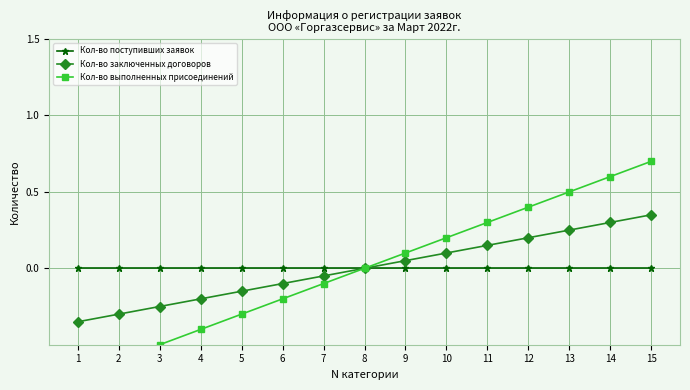

Reading right to left, extract all data points from this chart.

Кол-во поступивших заявок: 0.0	0.0	0.0	0.0	0.0	0.0	0.0	0.0	0.0	0.0	0.0	0.0	0.0	0.0	0.0
Кол-во заключенных договоров: 0.4	0.3	0.2	0.2	0.2	0.1	0.1	0.0	-0.1	-0.1	-0.2	-0.2	-0.2	-0.3	-0.4
Кол-во выполненных присоединений: 0.7	0.6	0.5	0.4	0.3	0.2	0.1	0.0	-0.1	-0.2	-0.3	-0.4	-0.5	-0.6	-0.7